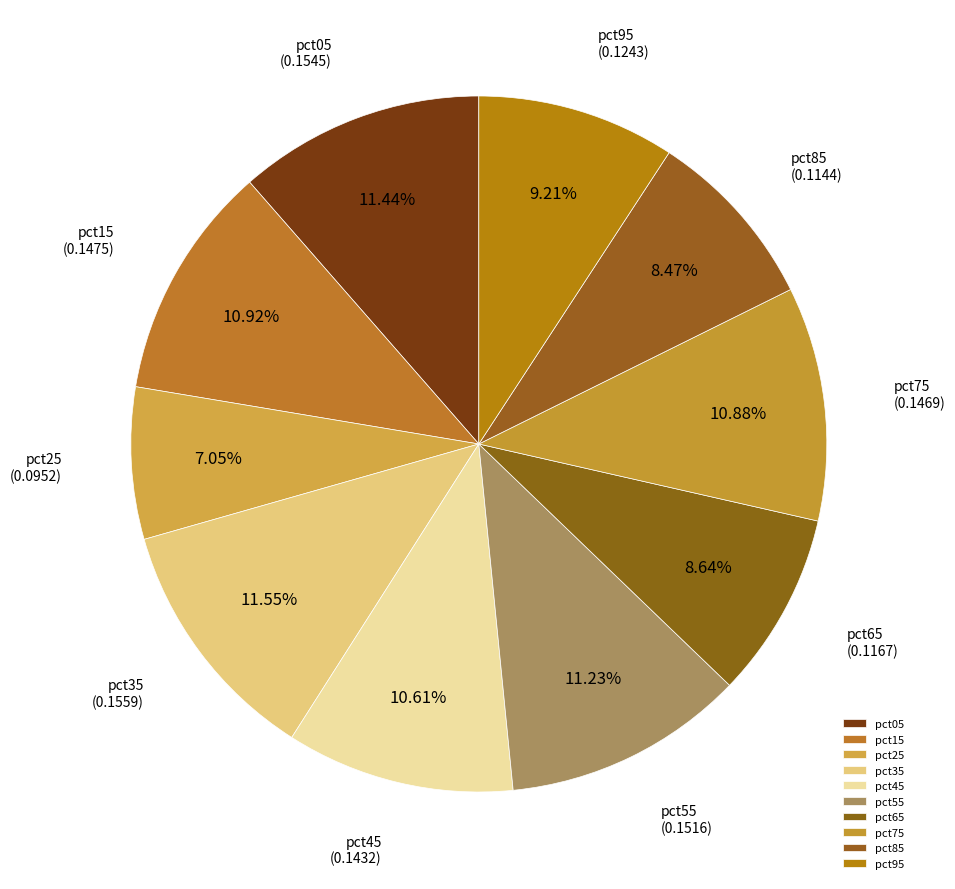

What is the smallest slice in the pie chart?

pct25